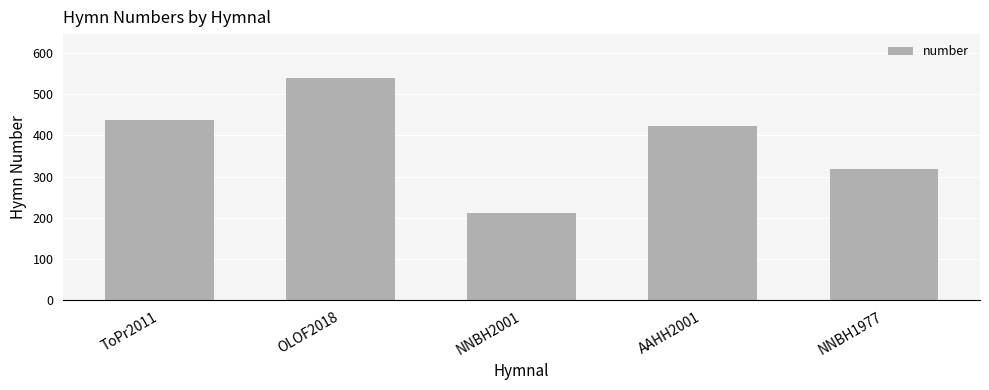

List the labels in order of value, largest first.

OLOF2018, ToPr2011, AAHH2001, NNBH1977, NNBH2001